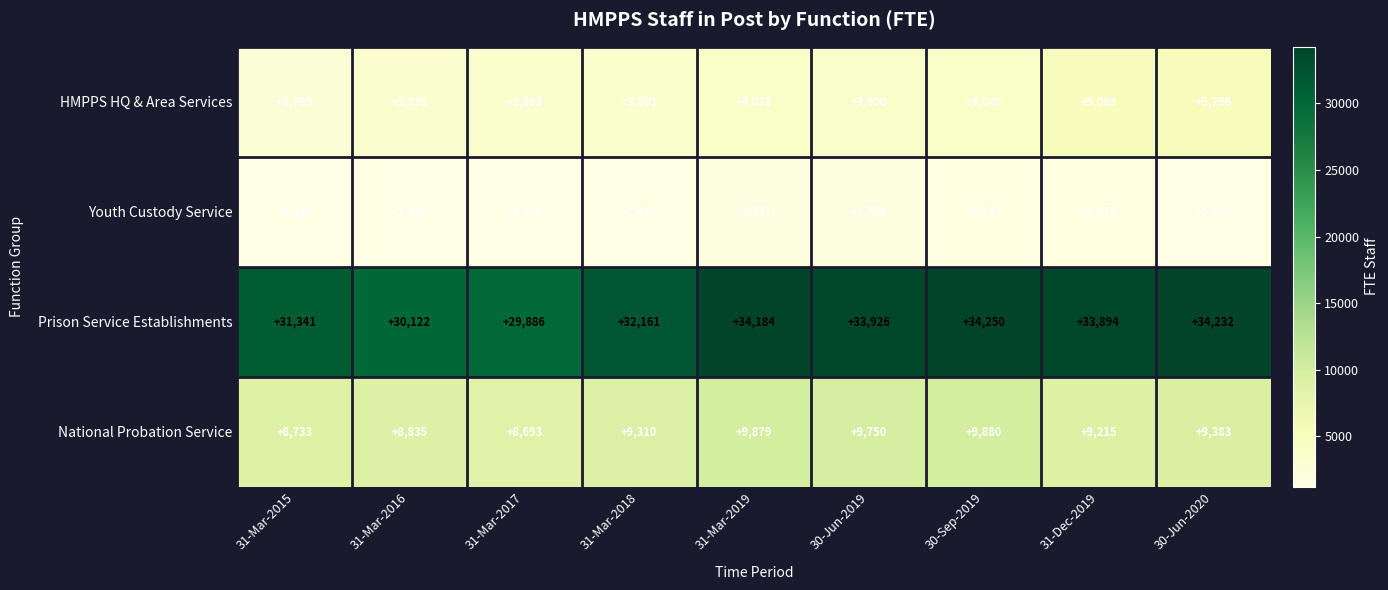

How many data points does each series have?

9